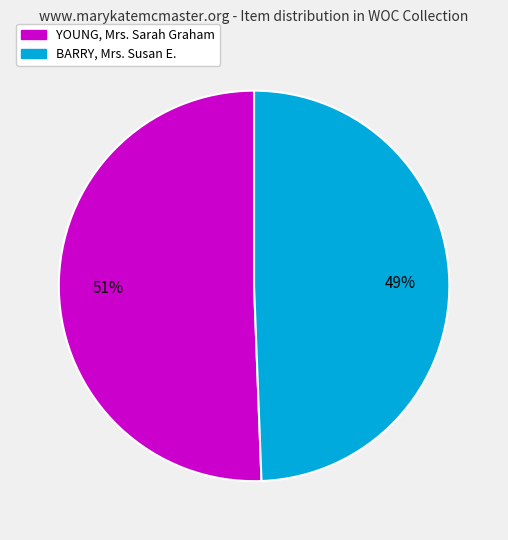

To the nearest percent, what is the average slice percentage?

50%